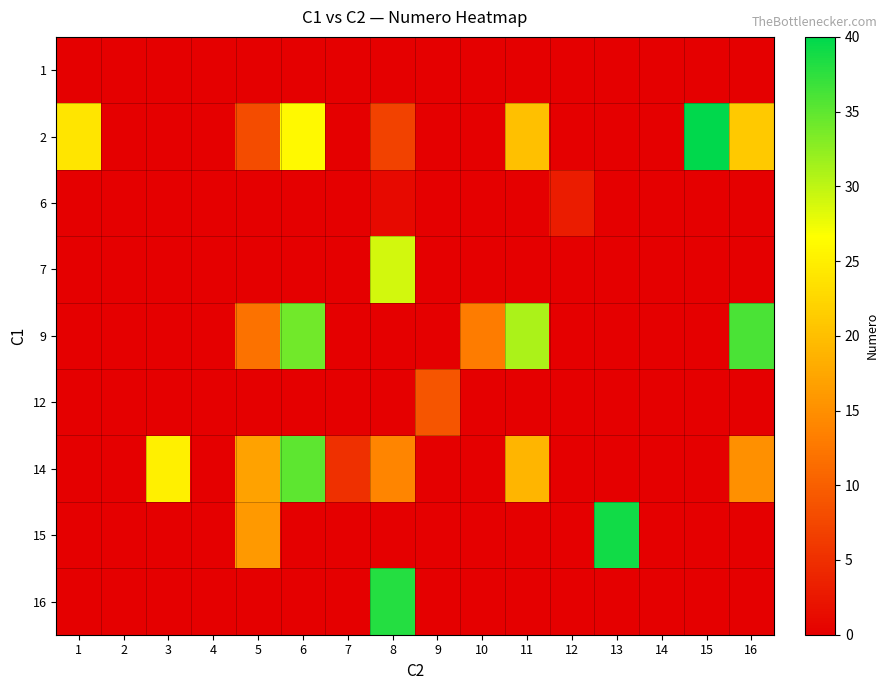

Reading left to right, transcribe all the data shown in this chart.

1: 1=0	2=0	3=0	4=0	5=0	6=0	7=0	8=0	9=0	10=0	11=0	12=0	13=0	14=0	15=0	16=0
2: 1=24	2=0	3=0	4=0	5=8	6=26	7=0	8=7	9=0	10=0	11=20	12=0	13=0	14=0	15=40	16=21
6: 1=0	2=0	3=0	4=0	5=0	6=0	7=0	8=1	9=0	10=0	11=0	12=3	13=0	14=0	15=0	16=0
7: 1=0	2=0	3=0	4=0	5=0	6=0	7=0	8=29	9=0	10=0	11=0	12=0	13=0	14=0	15=0	16=0
9: 1=0	2=0	3=0	4=0	5=12	6=34	7=0	8=0	9=0	10=13	11=31	12=0	13=0	14=0	15=0	16=36
12: 1=0	2=0	3=0	4=0	5=0	6=0	7=0	8=0	9=9	10=0	11=0	12=0	13=0	14=0	15=0	16=0
14: 1=0	2=0	3=25	4=0	5=17	6=35	7=5	8=14	9=0	10=0	11=19	12=0	13=0	14=0	15=0	16=15
15: 1=0	2=0	3=0	4=0	5=16	6=0	7=0	8=0	9=0	10=0	11=0	12=0	13=39	14=0	15=0	16=0
16: 1=0	2=0	3=0	4=0	5=0	6=0	7=0	8=38	9=0	10=0	11=0	12=0	13=0	14=0	15=0	16=0